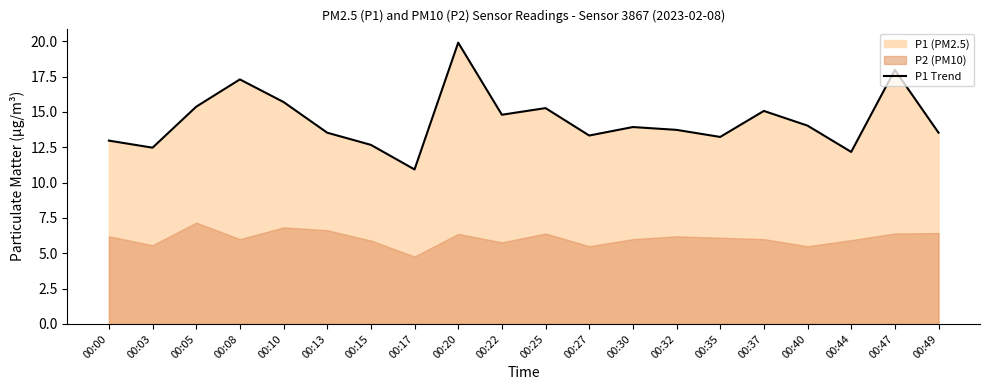

What is the smallest value displayed?

10.9